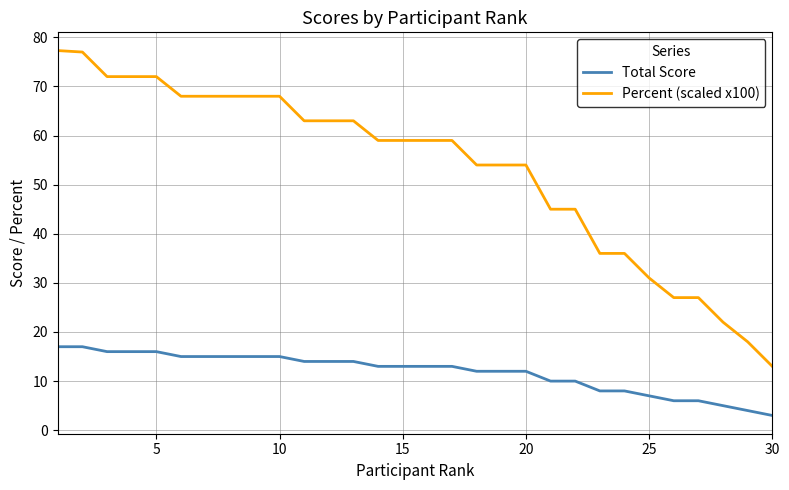

What is the average value of the Total Score series?

11.8